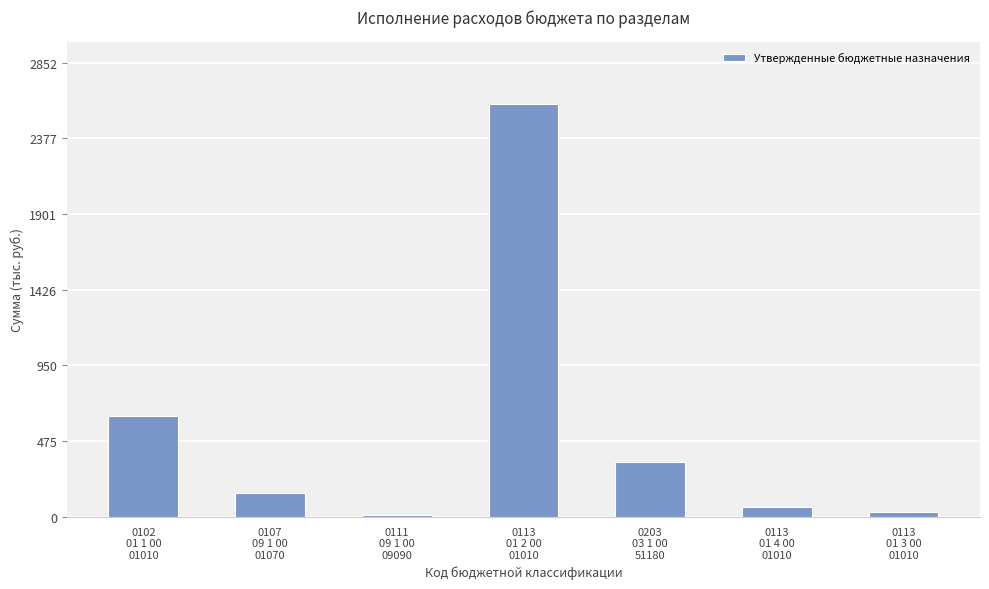

What is the difference between the values at 0113
01 4 00
01010 and 0203
03 1 00
51180?

280963.0